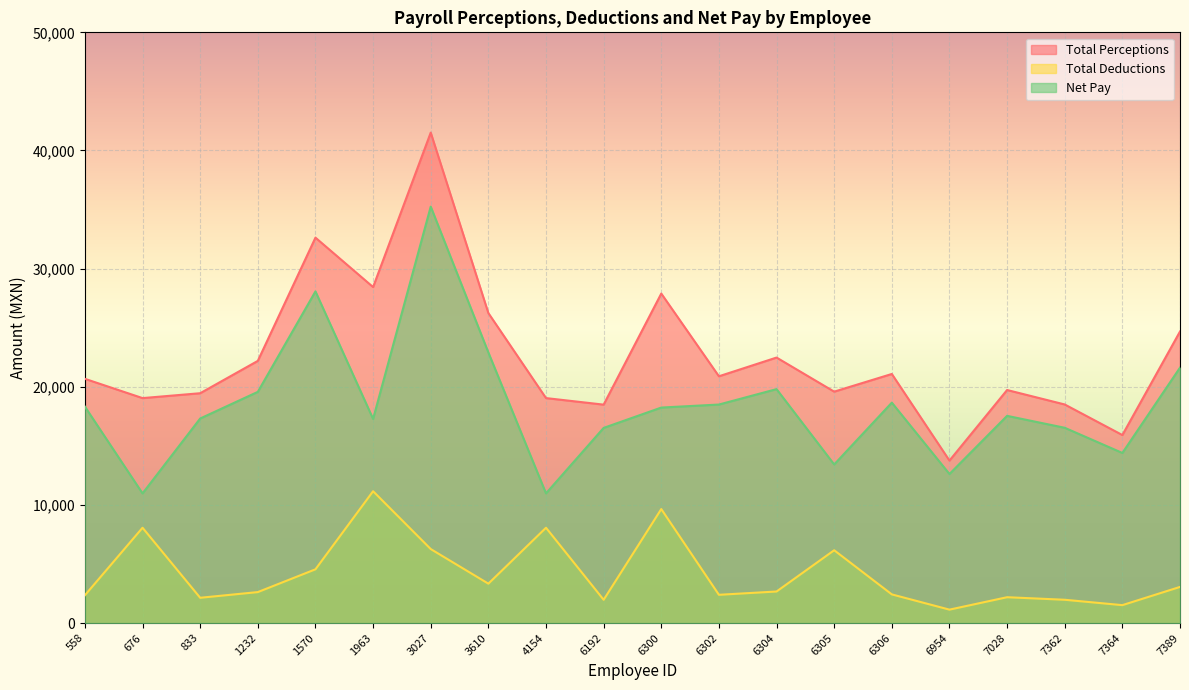

True or false: Net Pay and Total Deductions cross at least once.

False